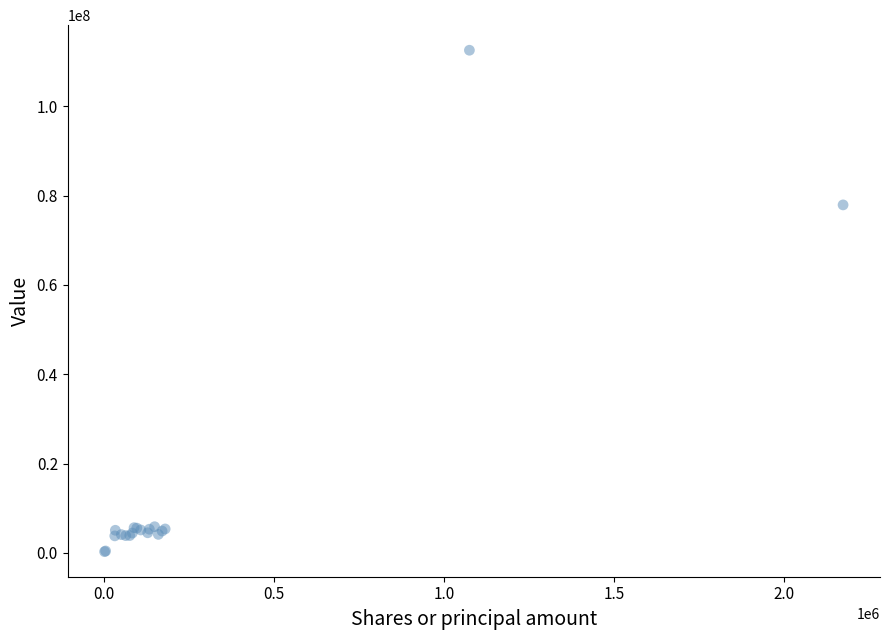

What Y value in the scatter plot is closest to 56422500?

77942000